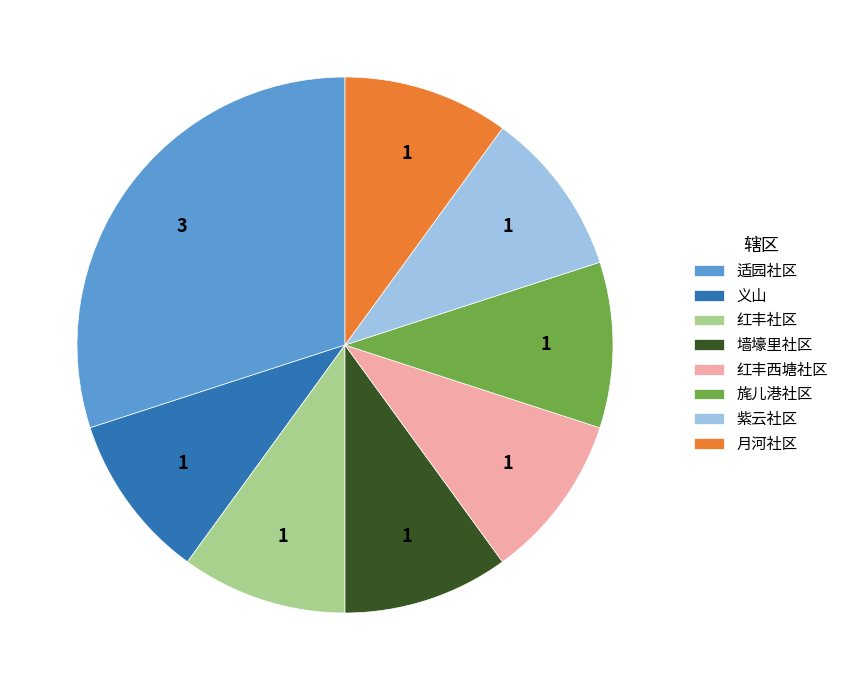

Is 墙壕里社区 the majority of the pie?

No